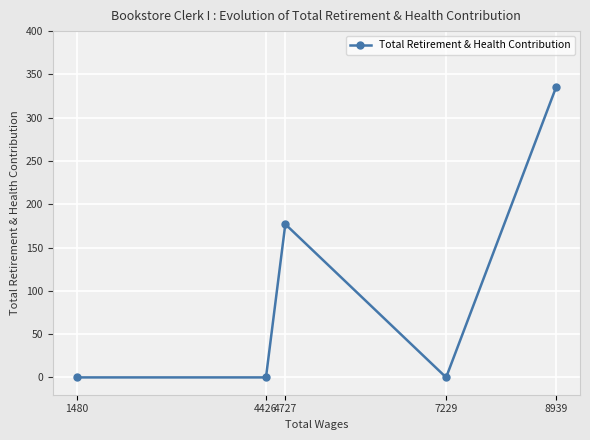

List the labels in order of value, smallest first.

7229, 4426, 1480, 4727, 8939